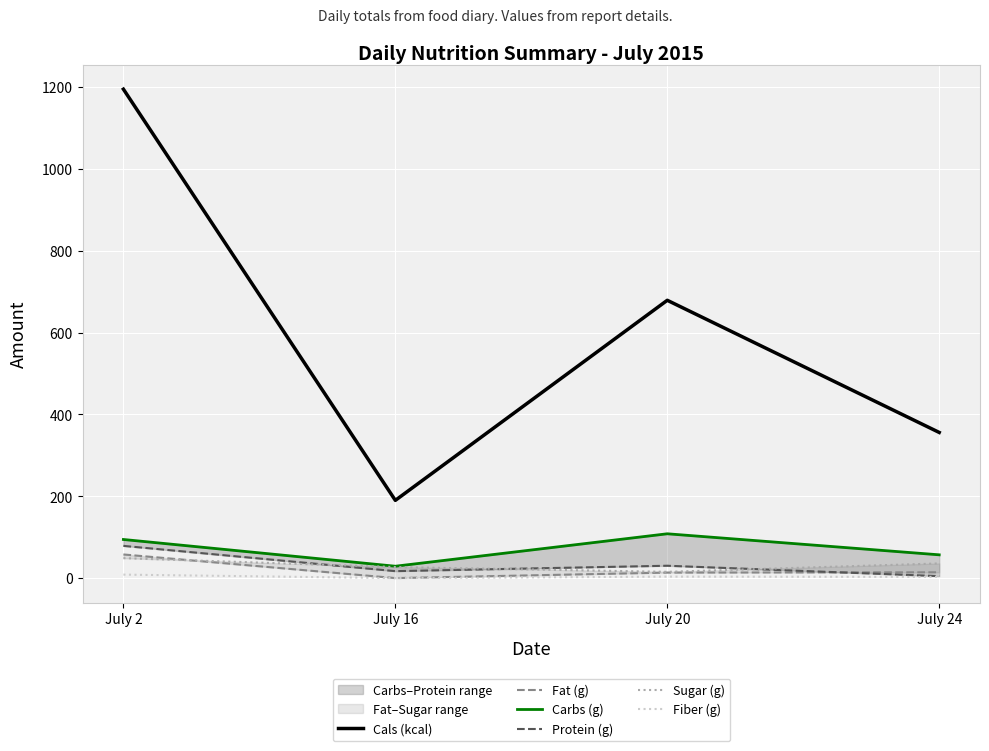

At which category is the sum across all series the highest?

July 2